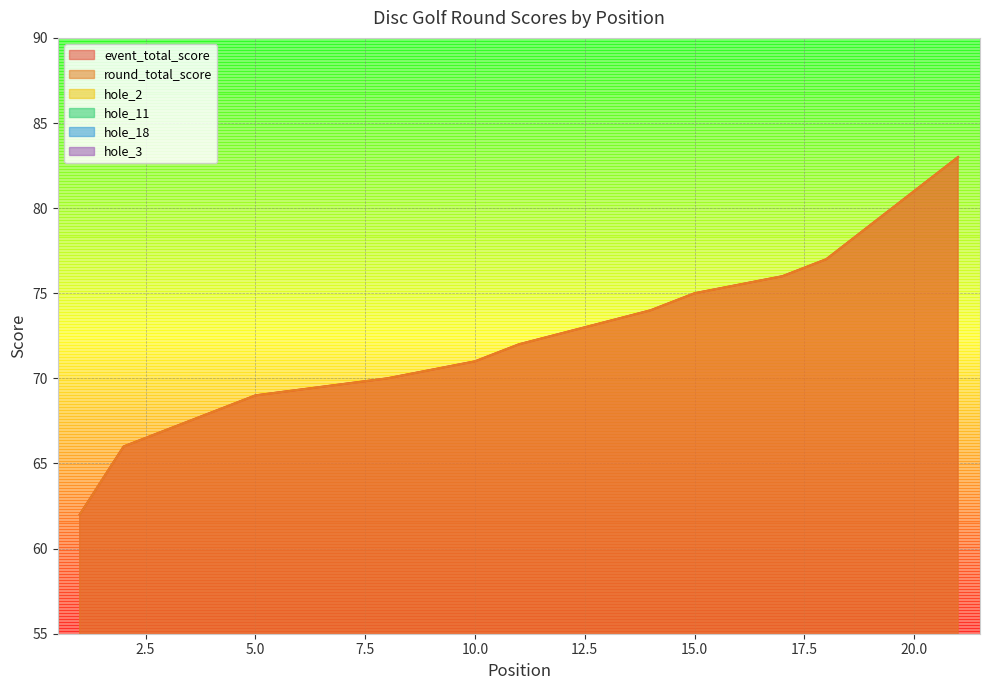

At which category does hole_11 reach its first local valley?

8